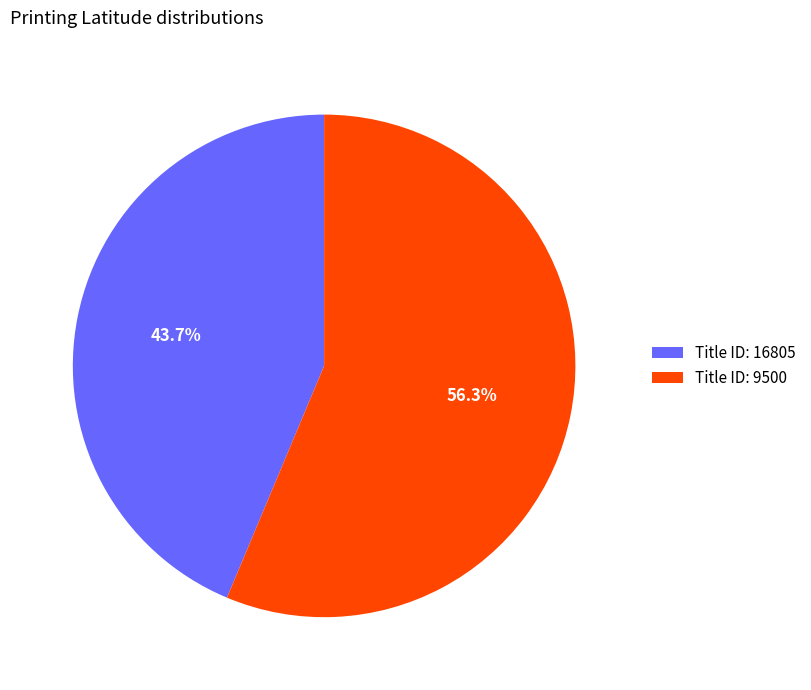

Rank the categories by value from lowest to highest.

Title ID: 16805, Title ID: 9500